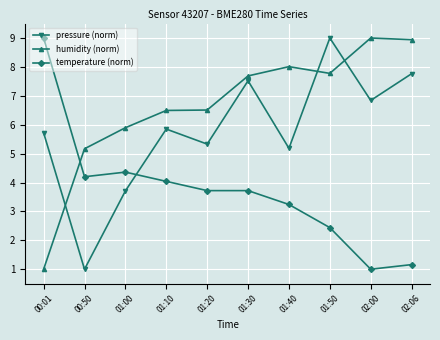

What is the label of the 9th point from the right?

00:50